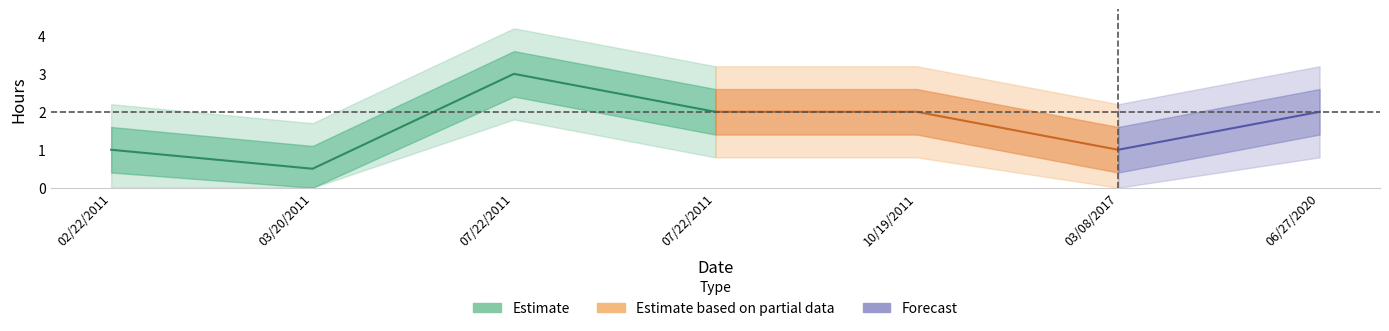

Where is the first local minimum?

03/20/2011